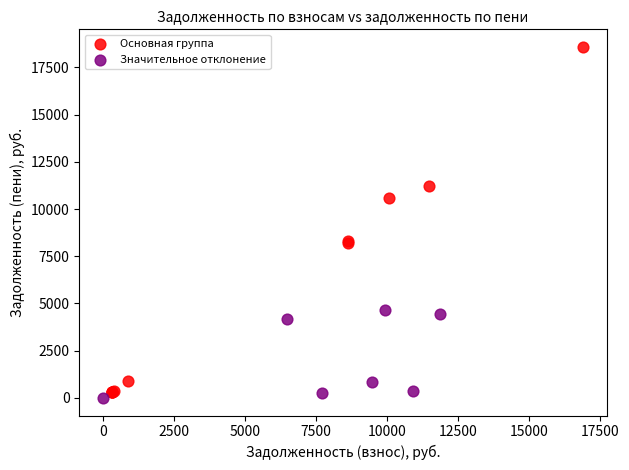

Which series reaches the minimum Y coordinate?

Значительное отклонение